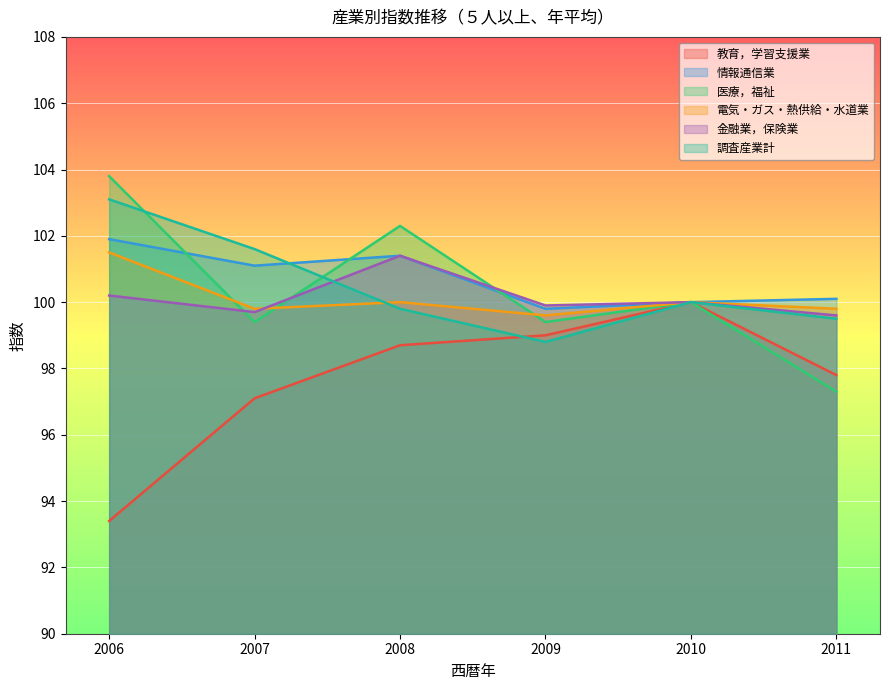

The value of 医療，福祉 at 2009 is 99.4. True or false?

True